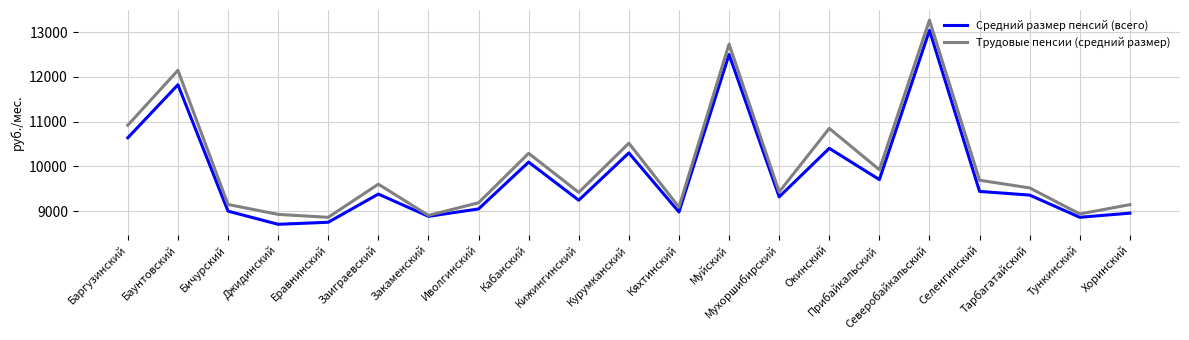

Is the value of Средний размер пенсий (всего) at Кабанский greater than the value of Трудовые пенсии (средний размер) at Кяхтинский?

Yes